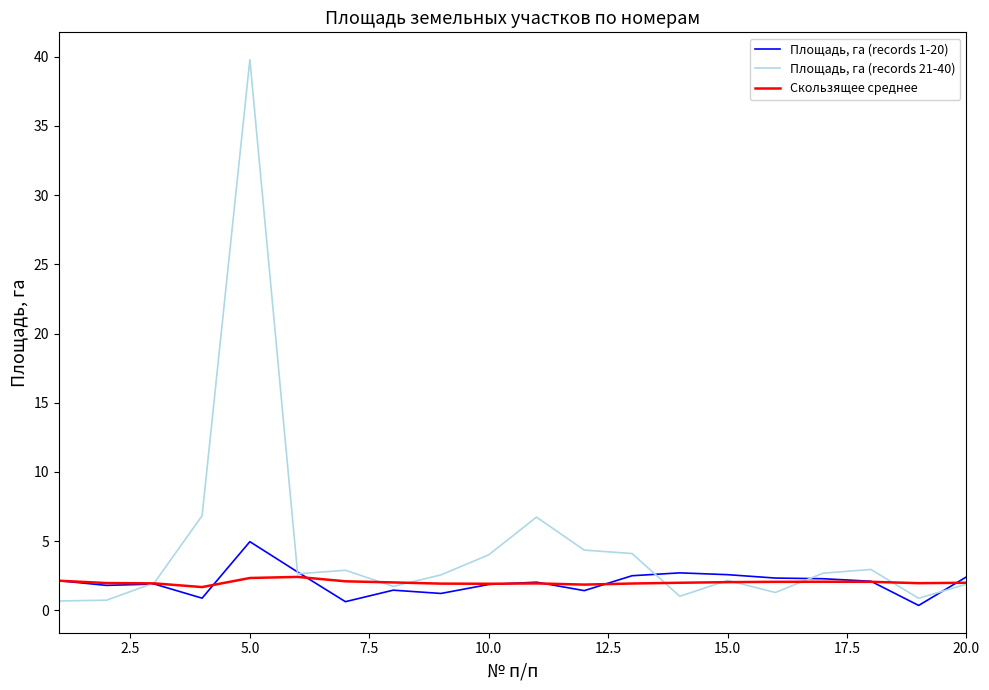

What is the highest value of the Скользящее среднее series?

2.4